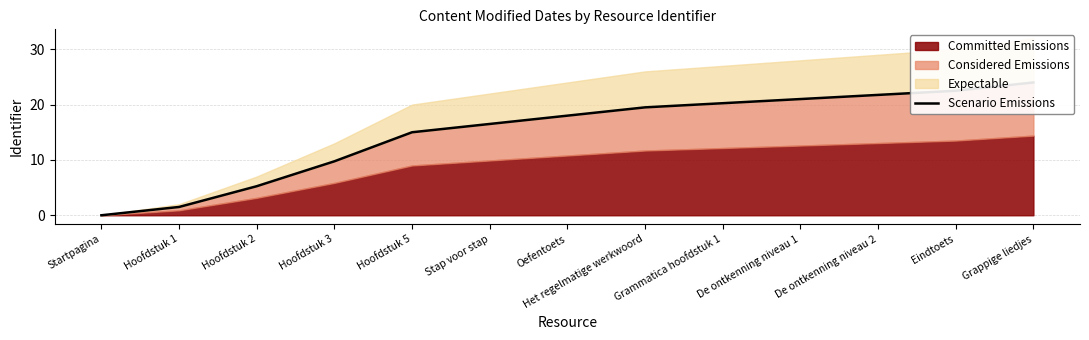

The value at Oefentoets is 24.0. True or false?

False